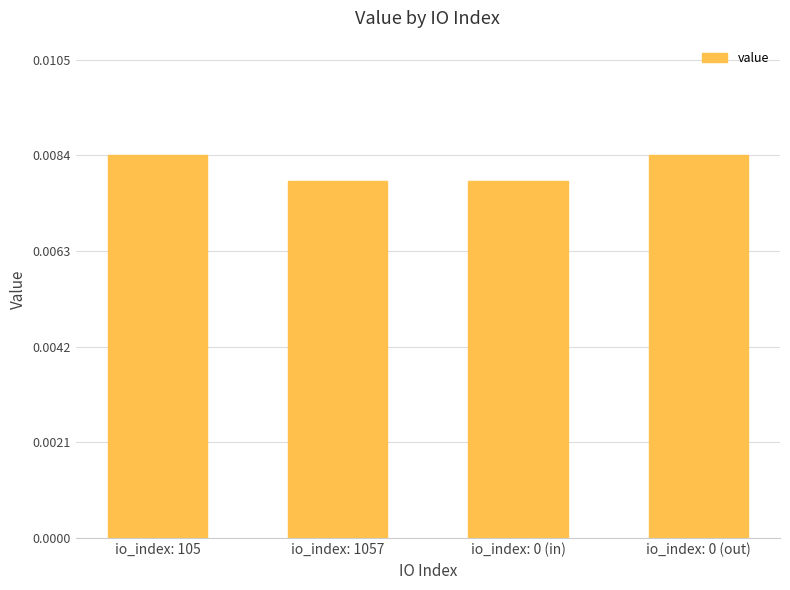

How many values are between 0 and 1?

4